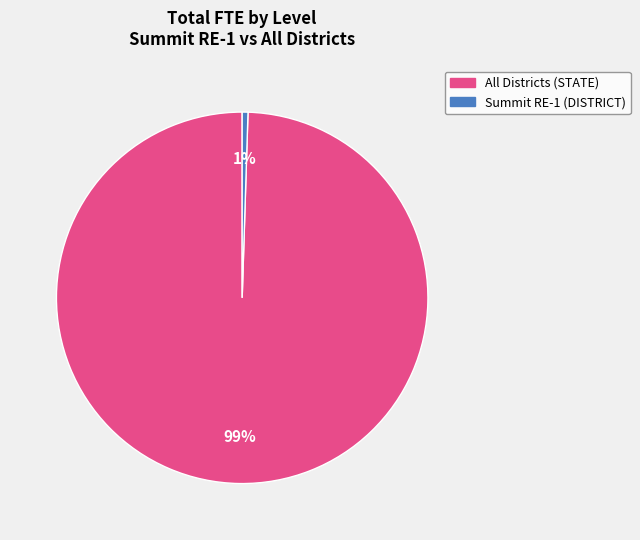

To the nearest percent, what percentage of the pie is All Districts (STATE)?

99%